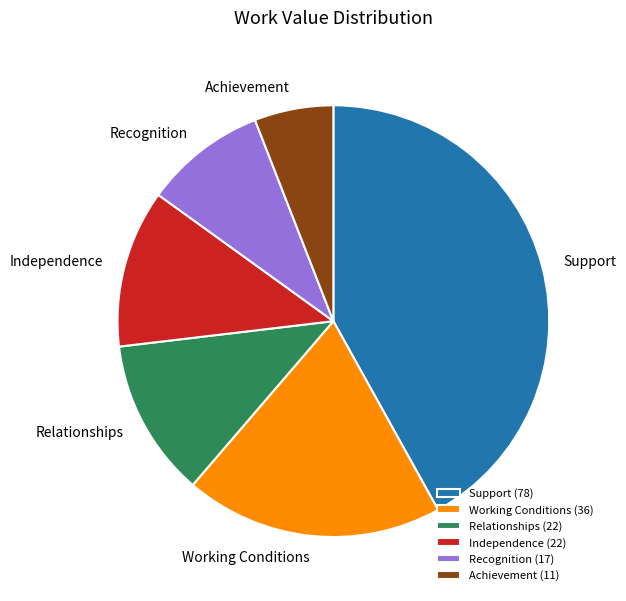

Between Independence and Achievement, which is larger?

Independence